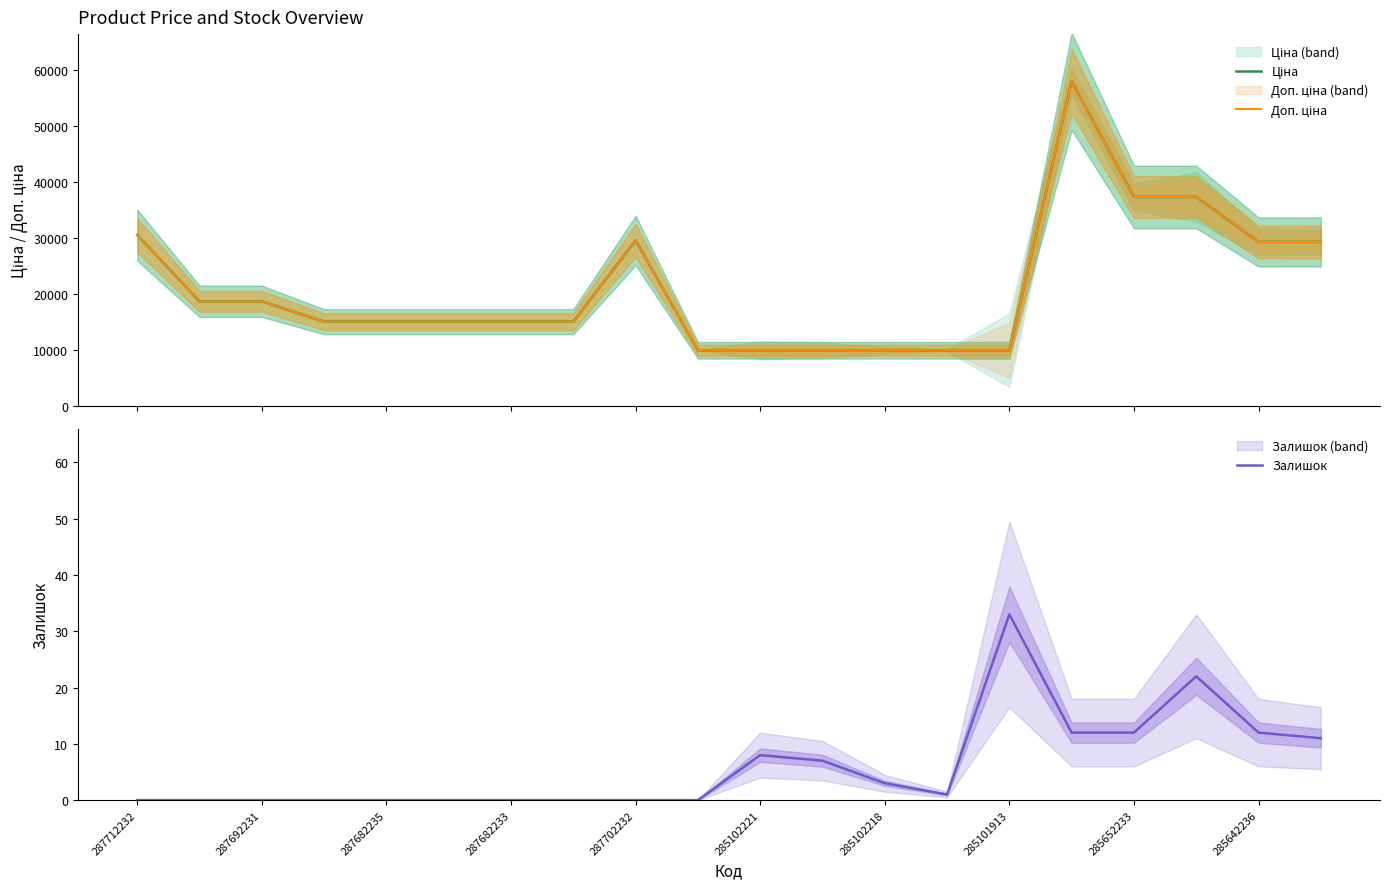

The Залишок series shows 33 at 285101913. True or false?

True